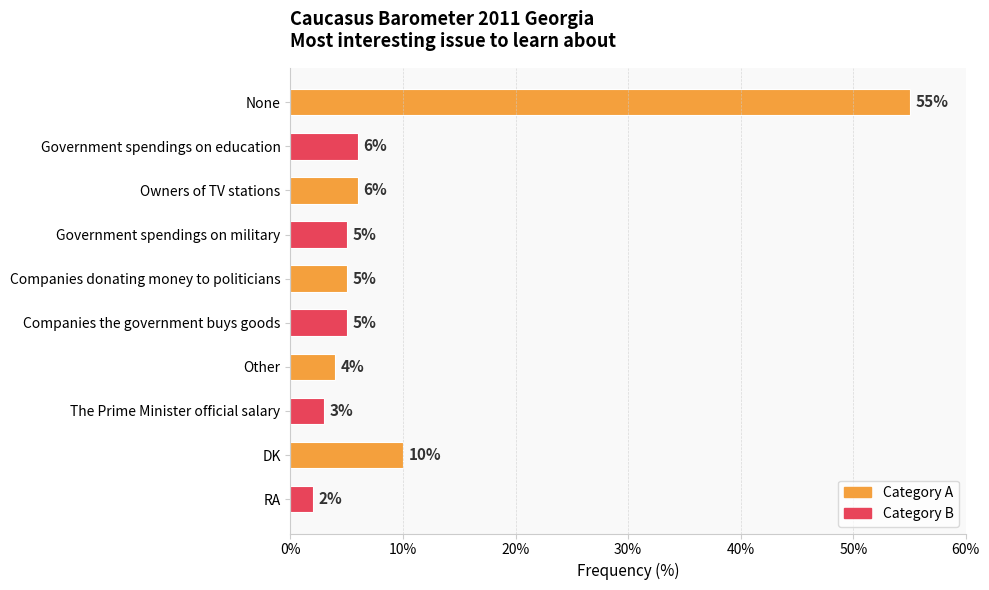

Are the bars horizontal?

Yes